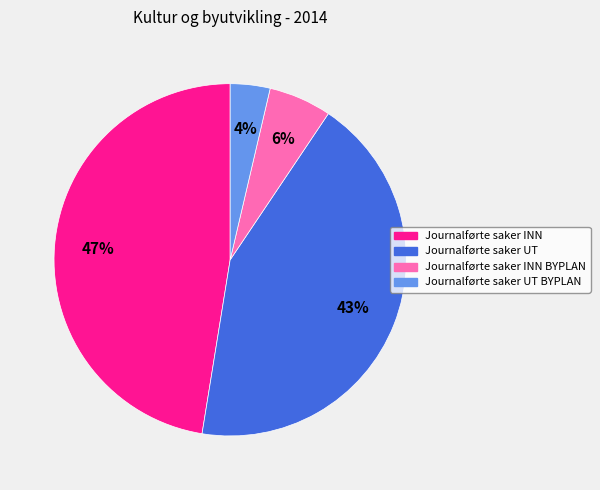

Is it true that Journalførte saker UT is 43% of the pie?

True